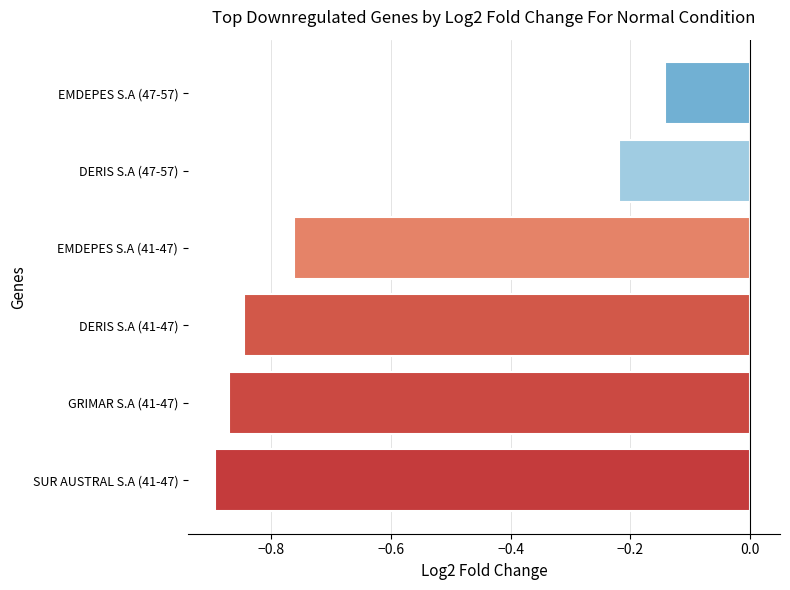

At which label is the value closest to 0?

EMDEPES S.A (47-57)